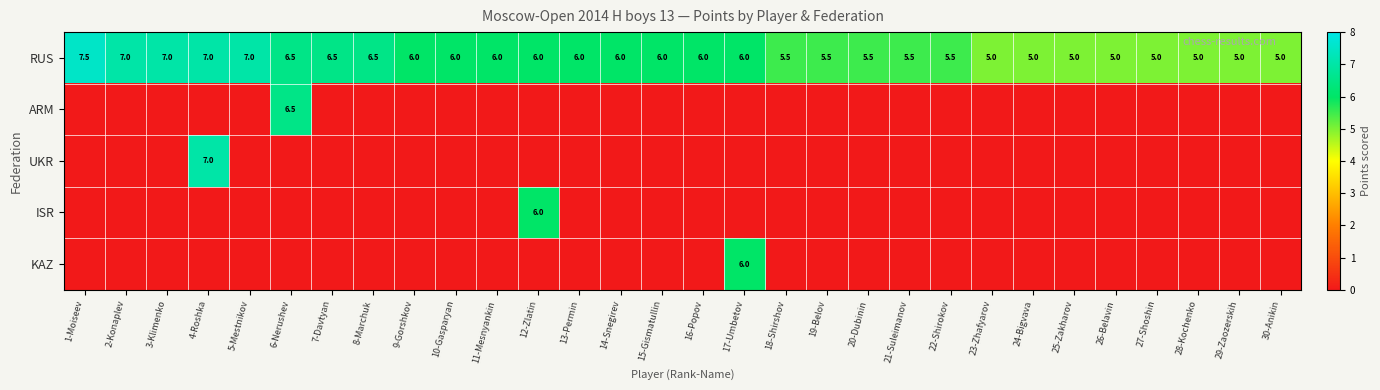

Rank the categories by UKR value from highest to lowest.

4-Roshka, 1-Moiseev, 2-Konaplev, 3-Klimenko, 5-Mestnikov, 6-Nerushev, 7-Davtyan, 8-Marchuk, 9-Gorshkov, 10-Gasparyan, 11-Mesnyankin, 12-Zlatin, 13-Permin, 14-Snegirev, 15-Gismatullin, 16-Popov, 17-Umbetov, 18-Shirshov, 19-Belov, 20-Dubinin, 21-Suleimanov, 22-Shirokov, 23-Zhafyarov, 24-Bigvava, 25-Zakharov, 26-Belavin, 27-Shoshin, 28-Kochenko, 29-Zaozerskih, 30-Anikin